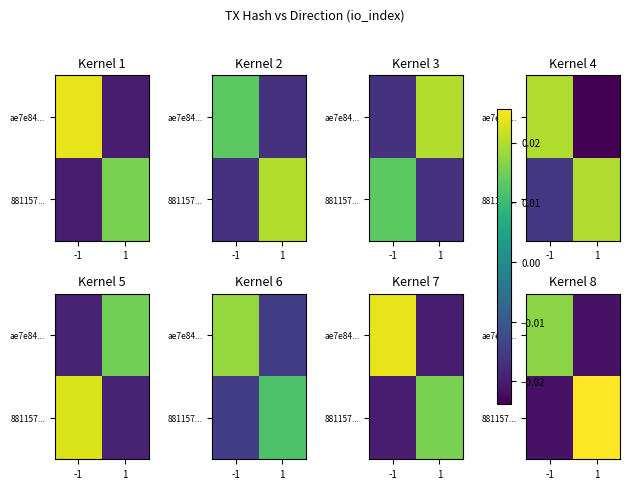

The value of 881157... at -1 is -0.0. True or false?

False